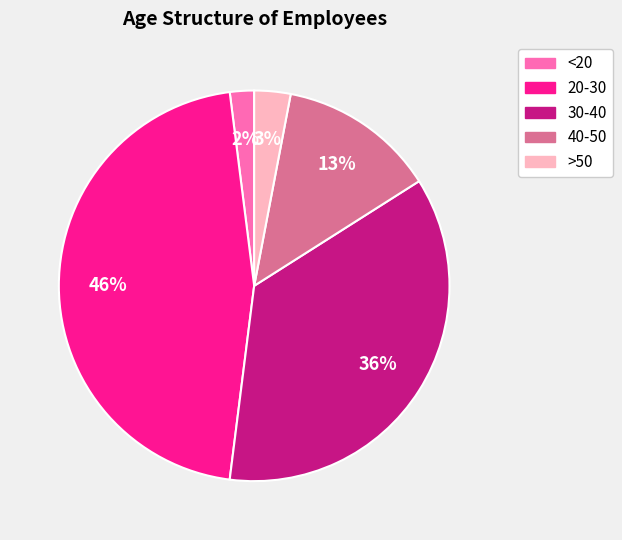

Is 30-40 the majority of the pie?

No